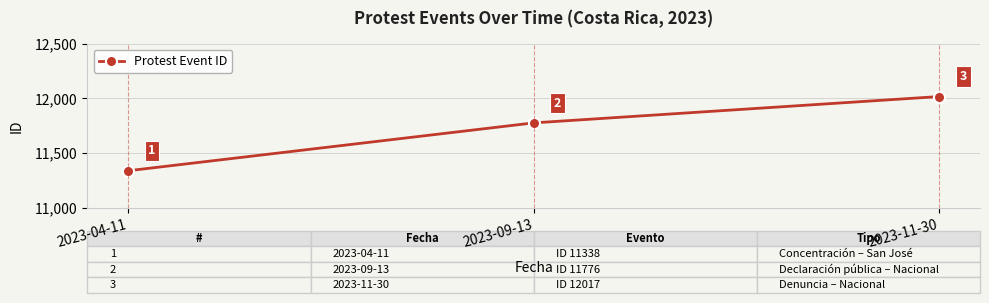

True or false: the data shows 4533 at 2023-09-13.

False